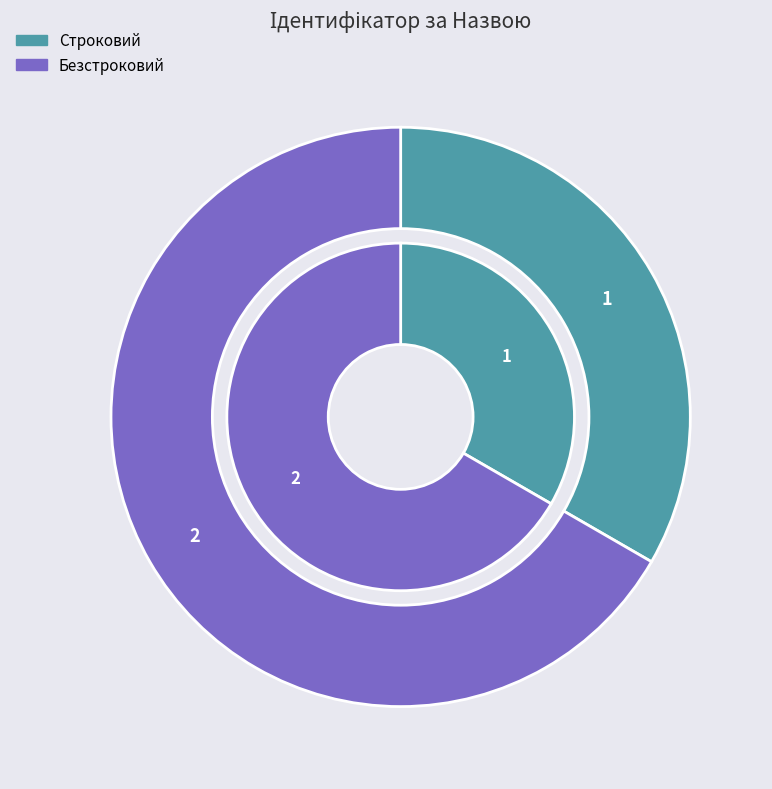

Is the sum of Безстроковий and Строковий greater than half?

Yes